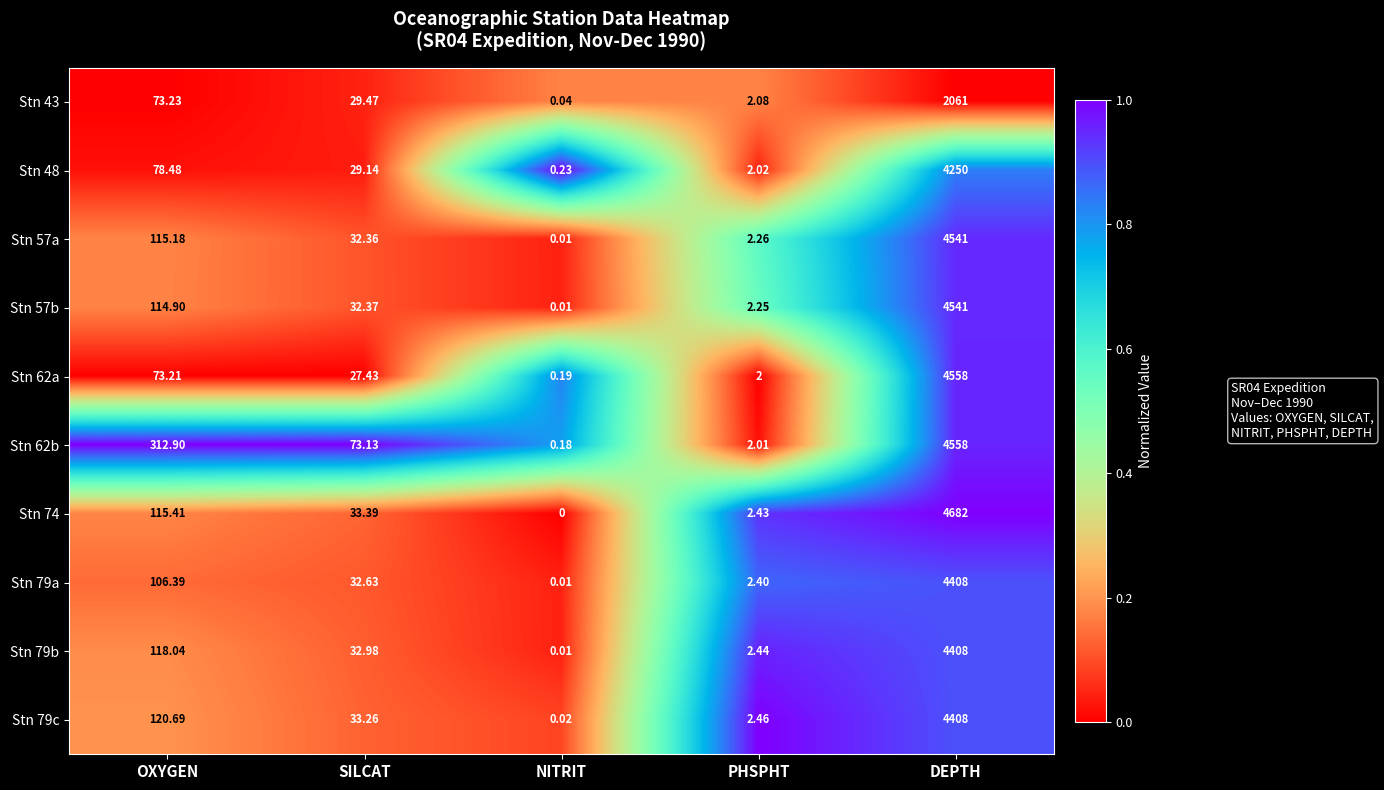

What is the difference between the highest and lowest values at SILCAT?

45.7